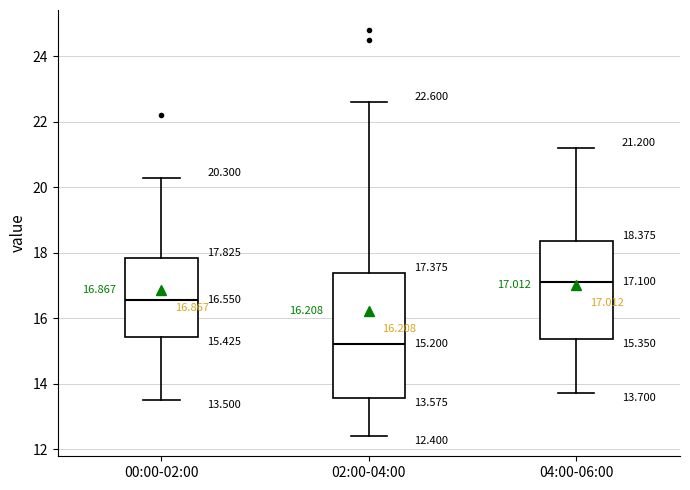

Comparing the boxes themselves (not the whiskers), which one is the tallest?

02:00-04:00